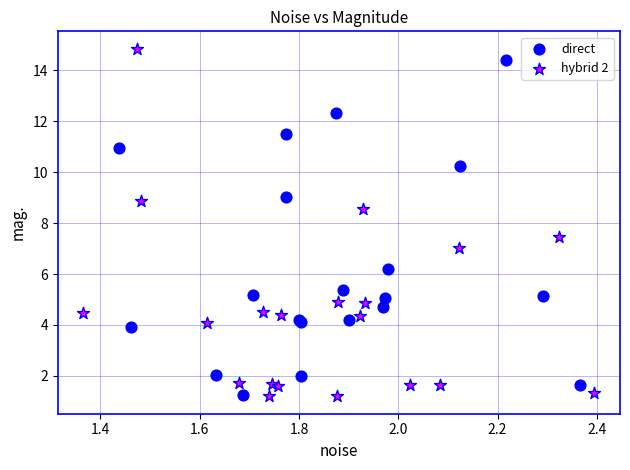

What are all the series names shown in the legend?

direct, hybrid 2